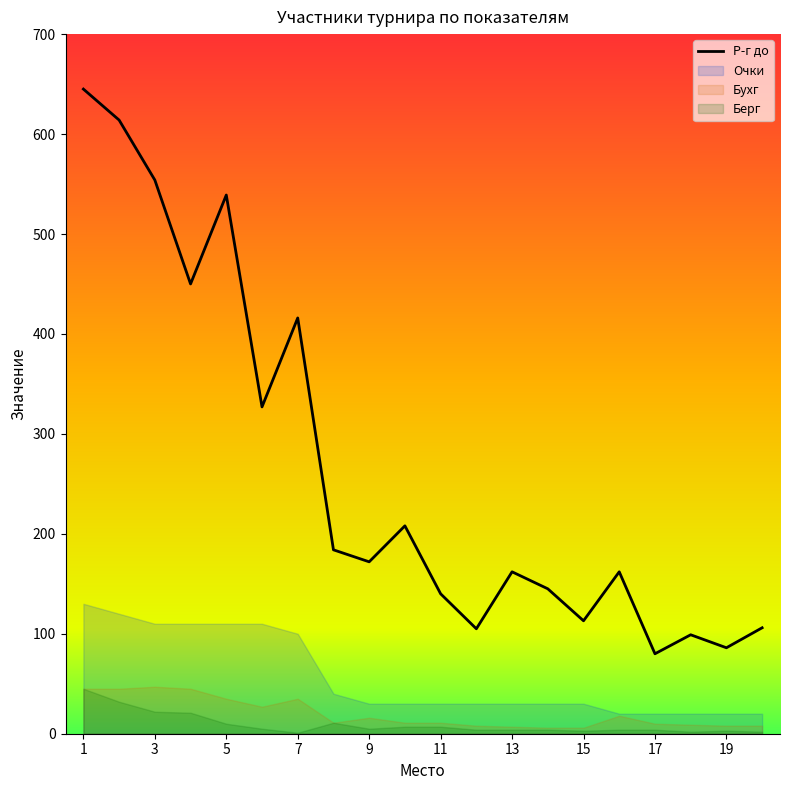

What is the lowest value of the Р-г до series?

80